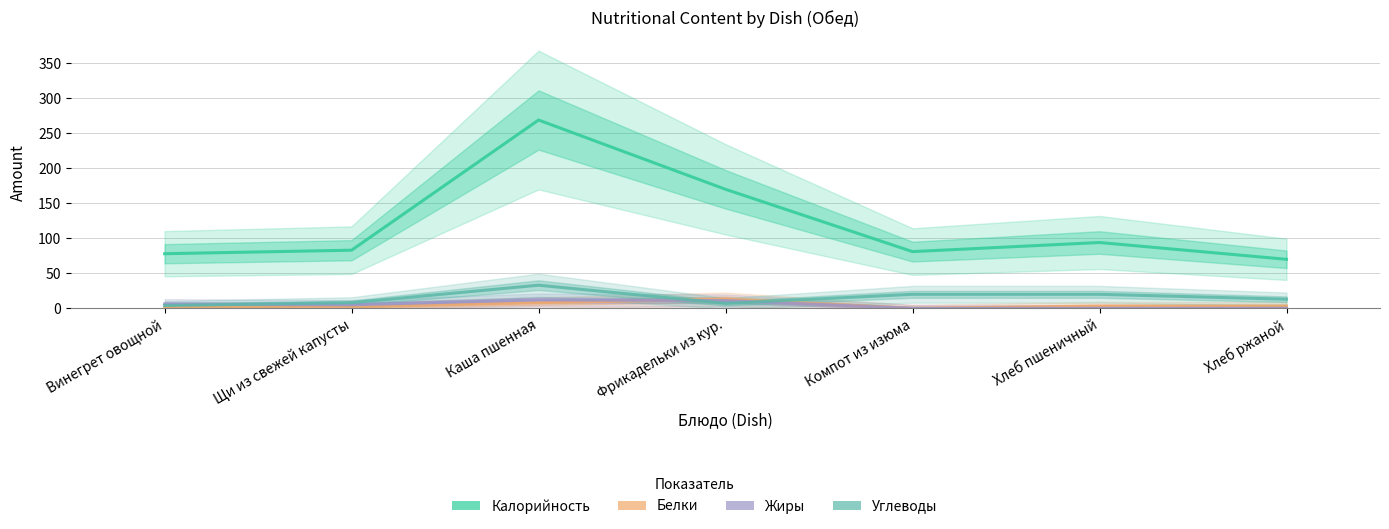

What is the spread (max minus min) of values at Щи из свежей капусты?

81